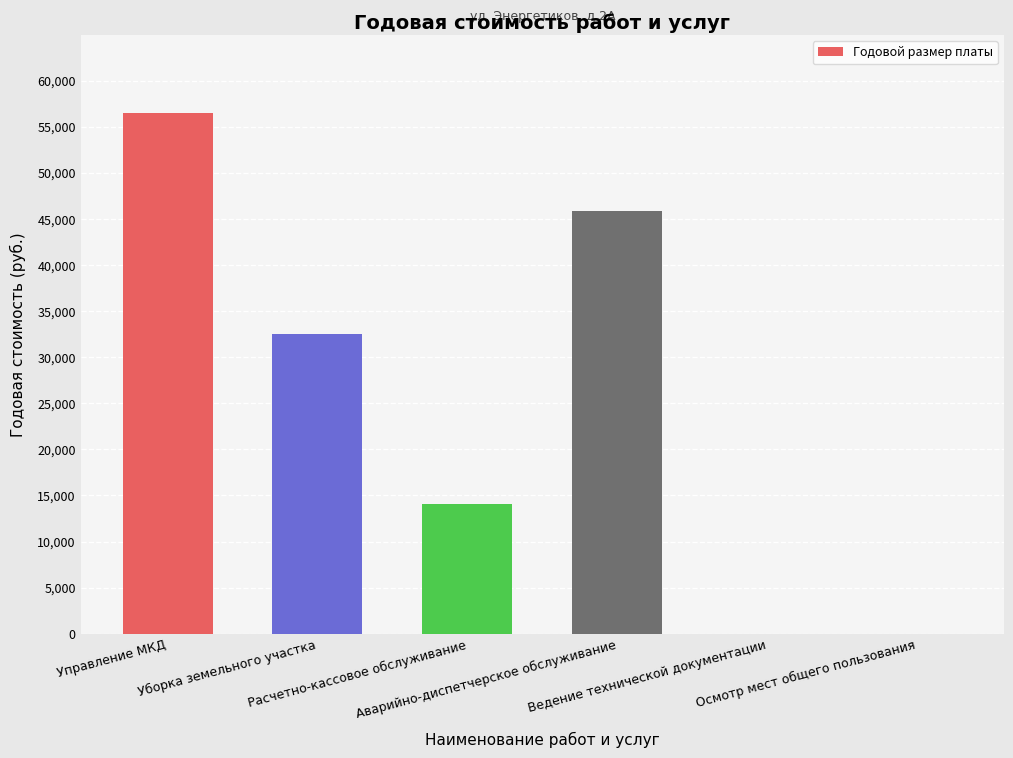

Reading left to right, extract all data points from this chart.

Управление МКД=56515.3	Уборка земельного участка=32562.8	Расчетно-кассовое обслуживание=14089.7	Аварийно-диспетчерское обслуживание=45869.7	Ведение технической документации=0.0	Осмотр мест общего пользования=0.0